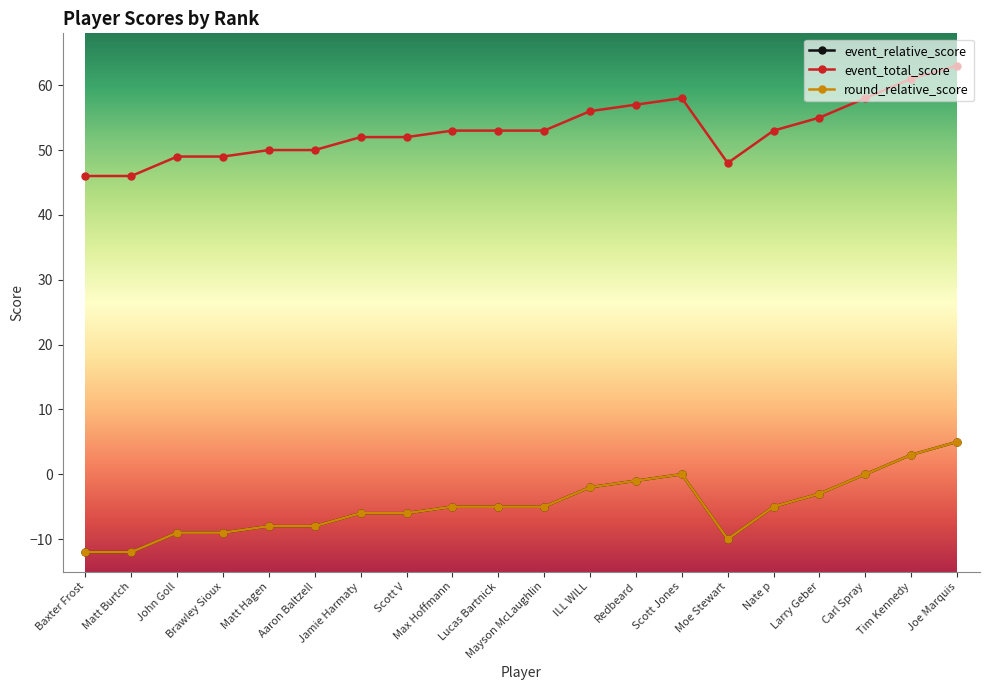

Does the chart have visible grid lines?

No